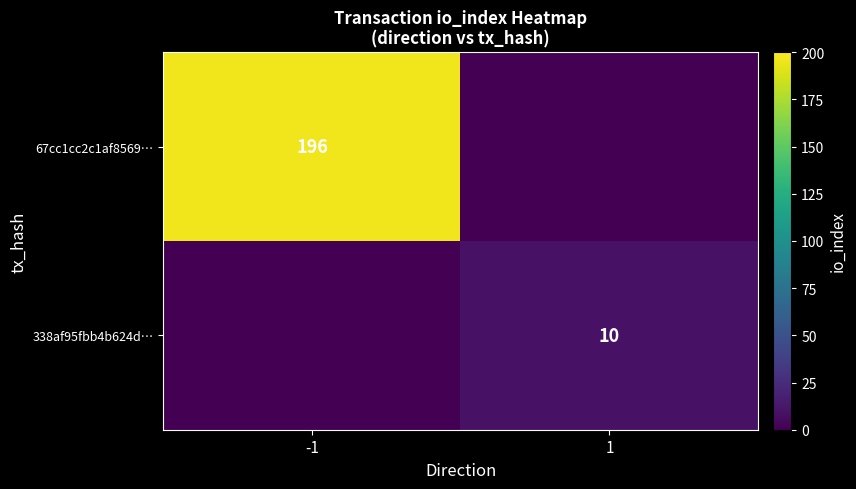

True or false: 67cc1cc2c1af8569… has a value of 196 at -1.

True